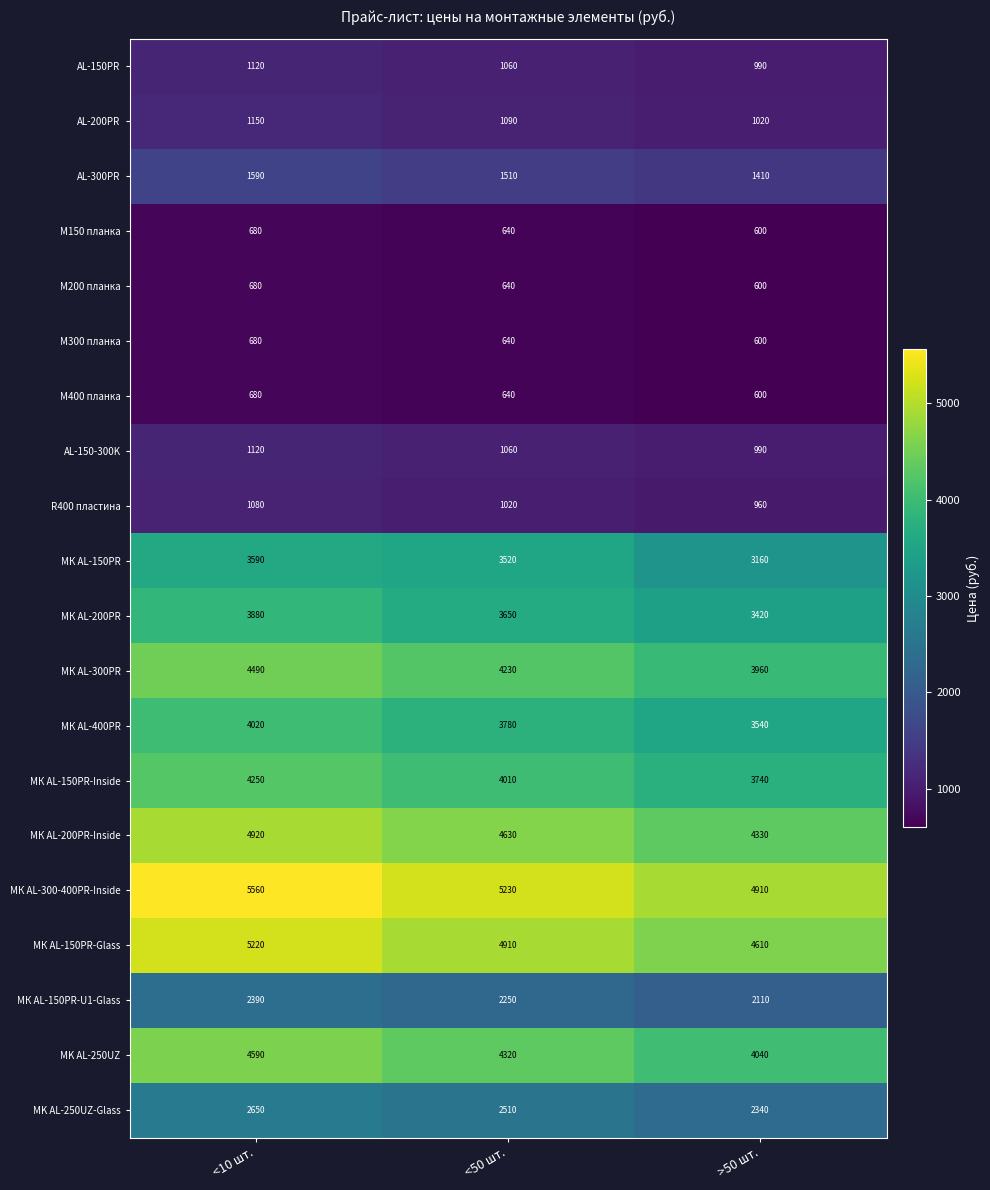

List the labels in order of МК AL-400PR value, smallest first.

>50 шт., <50 шт., <10 шт.